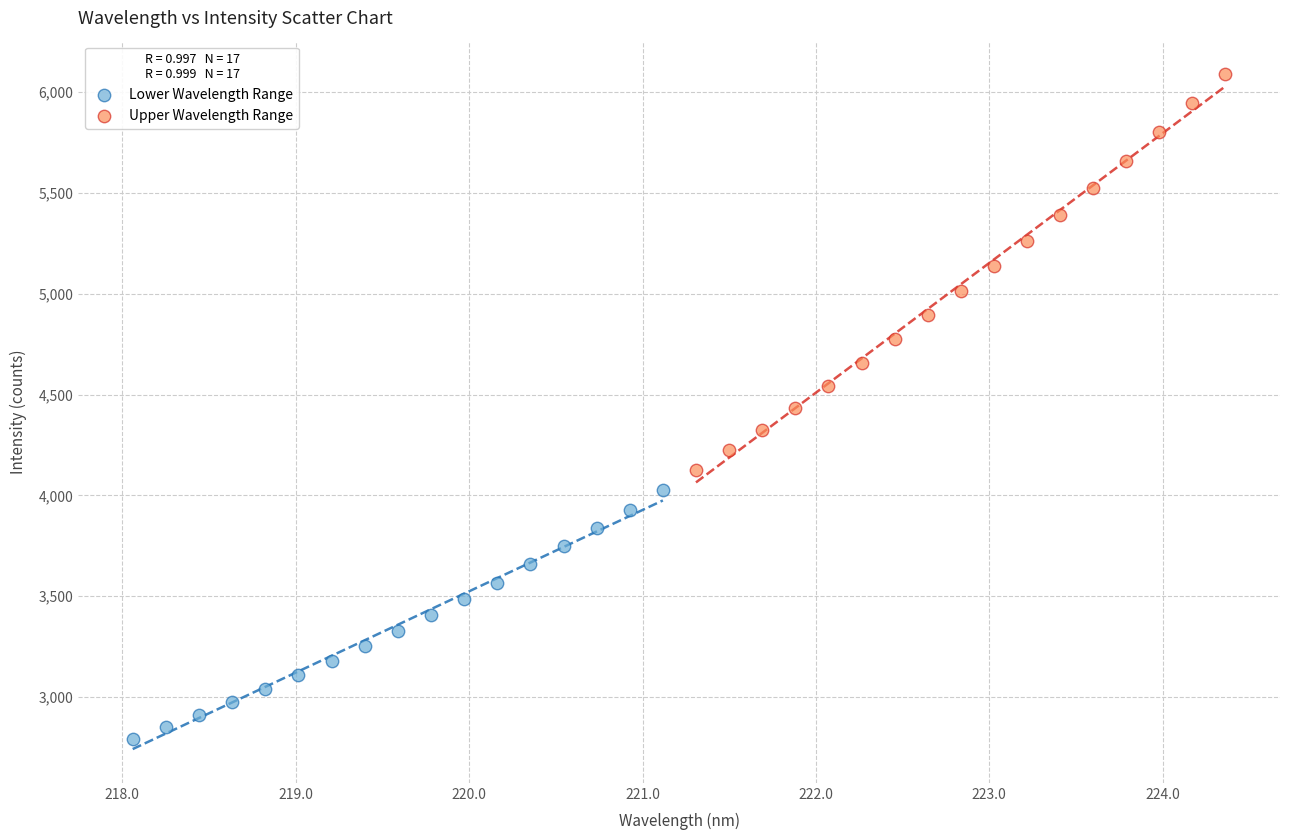

Which series has the largest Y range (max minus min)?

Upper Wavelength Range